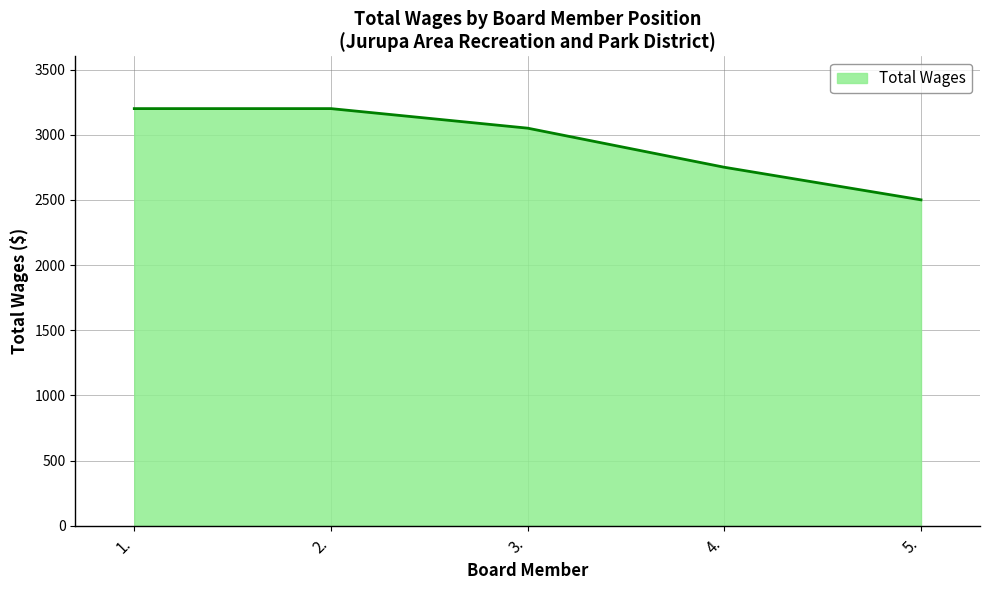

Reading left to right, extract all data points from this chart.

3200	3200	3050	2750	2500